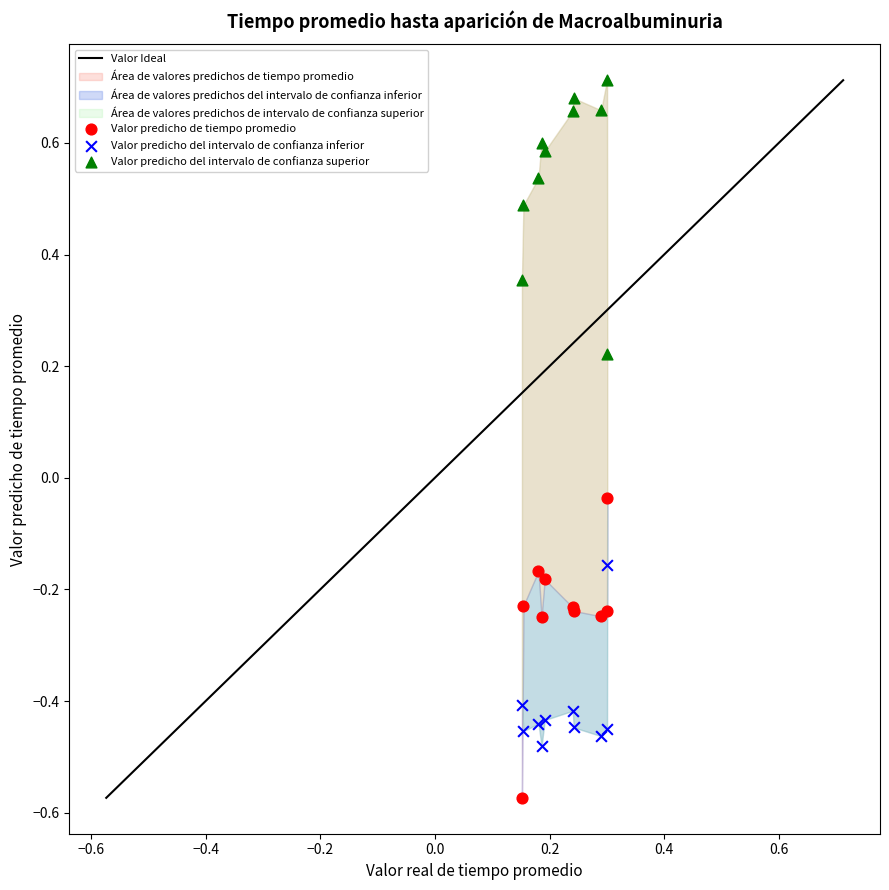

Which series reaches the maximum Y coordinate?

Valor predicho del intervalo de confianza superior